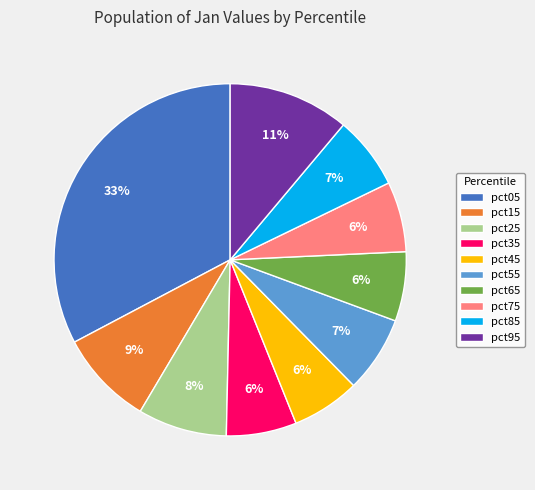

Which slice is the largest?

pct05